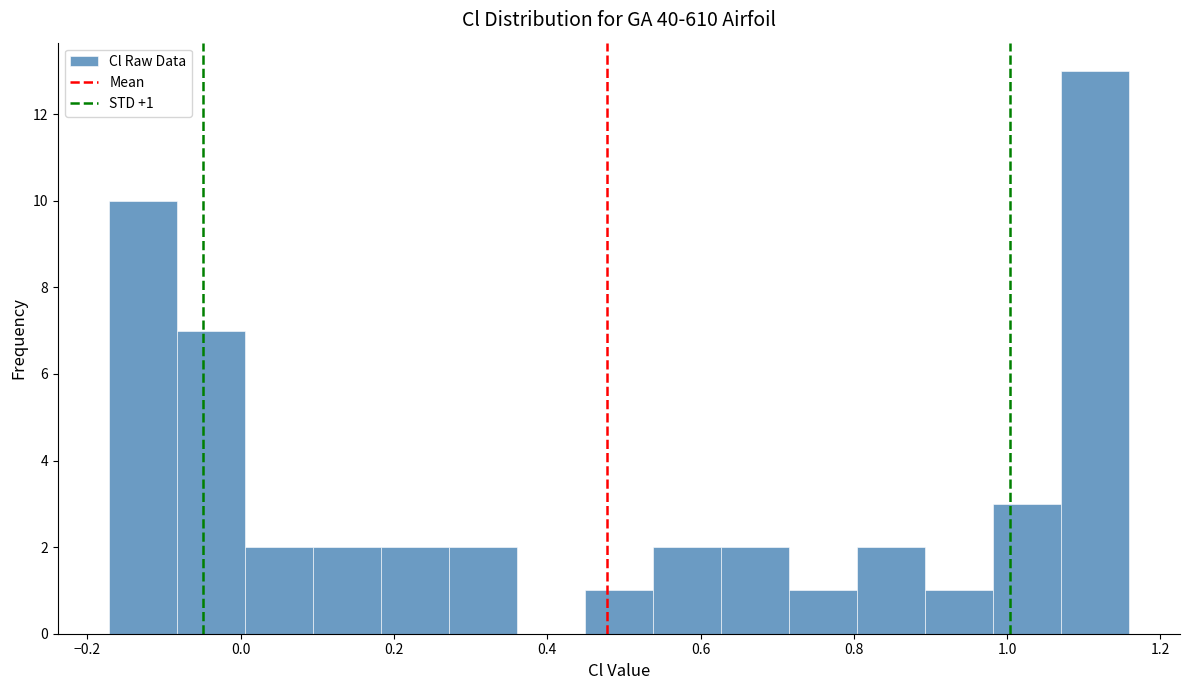

Which range on the x-axis has the tallest bar?

1.08 to 1.16